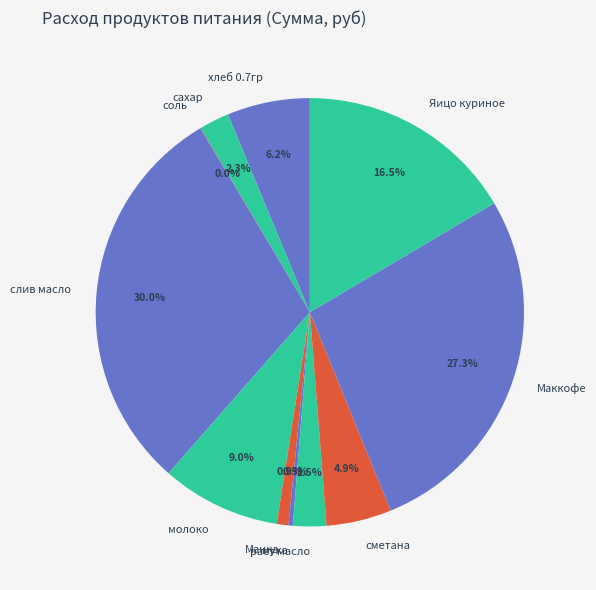

To the nearest percent, what is the average slice percentage?

9%